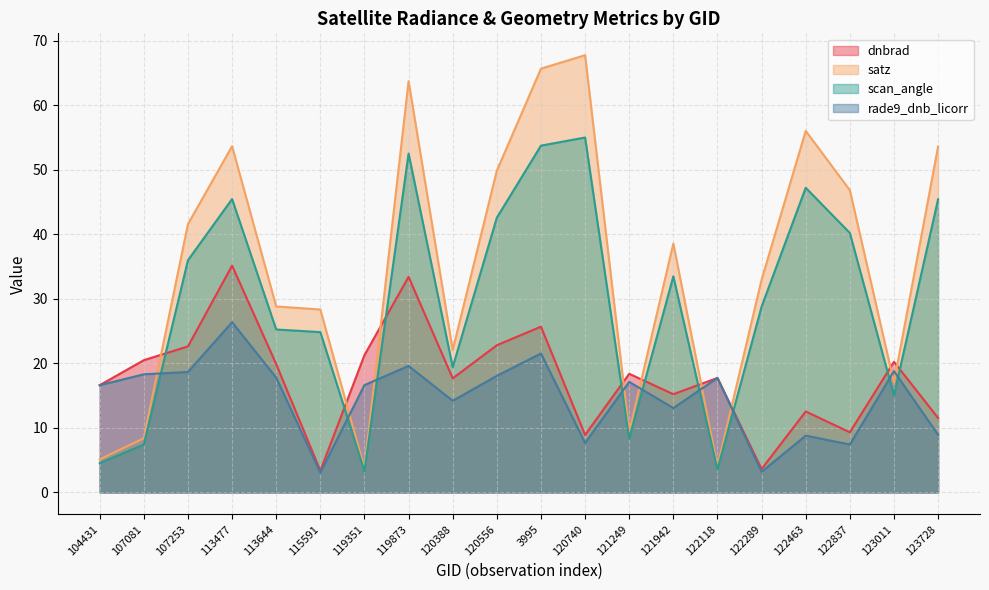

Reading left to right, what are all the values shown in this chart?

dnbrad: 16.6	20.5	22.6	35.1	19.9	3.4	21.3	33.4	17.7	22.8	25.7	8.9	18.4	15.2	17.7	3.6	12.5	9.3	20.2	11.5
satz: 5.1	8.4	41.6	53.6	28.8	28.3	3.7	63.7	22.1	49.9	65.7	67.7	9.4	38.6	4.0	33.0	56.0	46.8	17.0	53.6
scan_angle: 4.5	7.4	36.0	45.5	25.2	24.8	3.3	52.5	19.4	42.6	53.7	55.0	8.3	33.5	3.6	28.8	47.2	40.2	15.0	45.4
rade9_dnb_licorr: 16.6	18.3	18.7	26.4	17.8	3.1	16.6	19.6	14.2	18.1	21.5	7.7	17.1	13.1	17.7	3.2	8.8	7.4	18.8	8.9